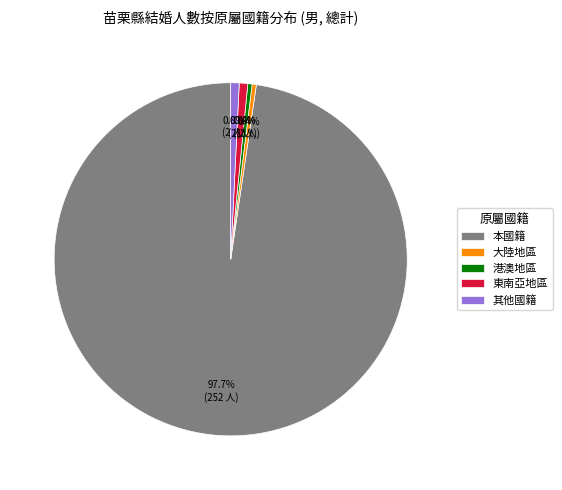

To the nearest percent, what is the average slice percentage?

20%